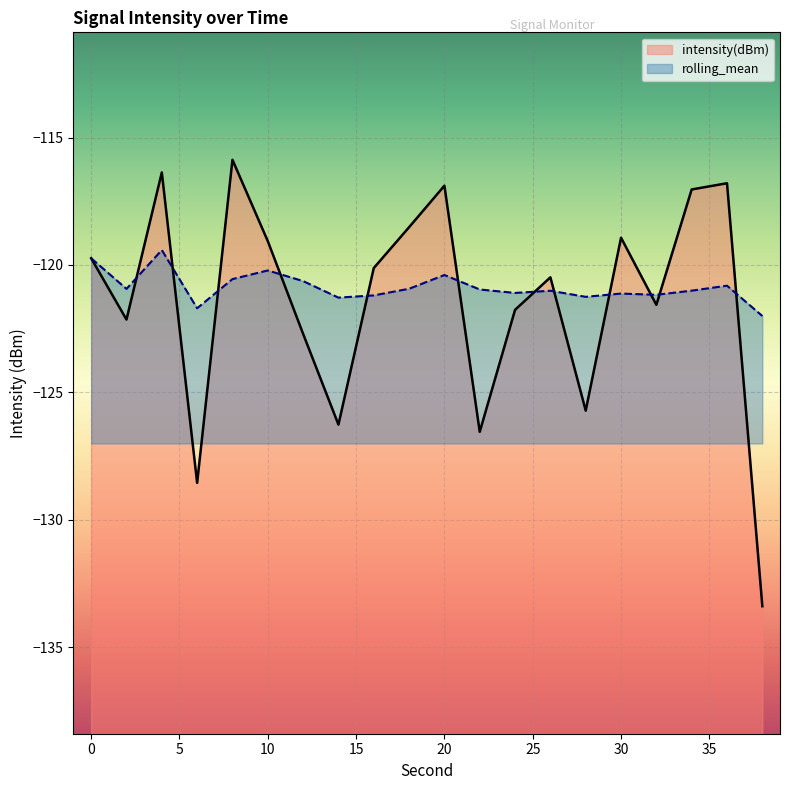

At which category does the chart reach its peak across all series?

8